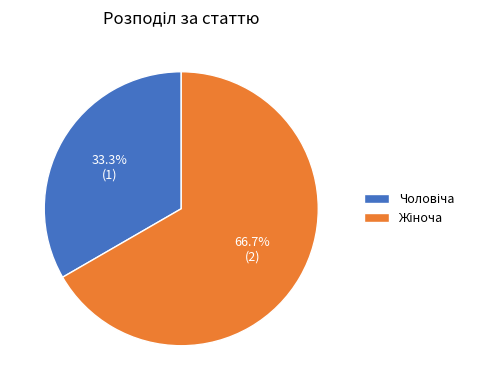

To the nearest percent, what is the average slice percentage?

50%